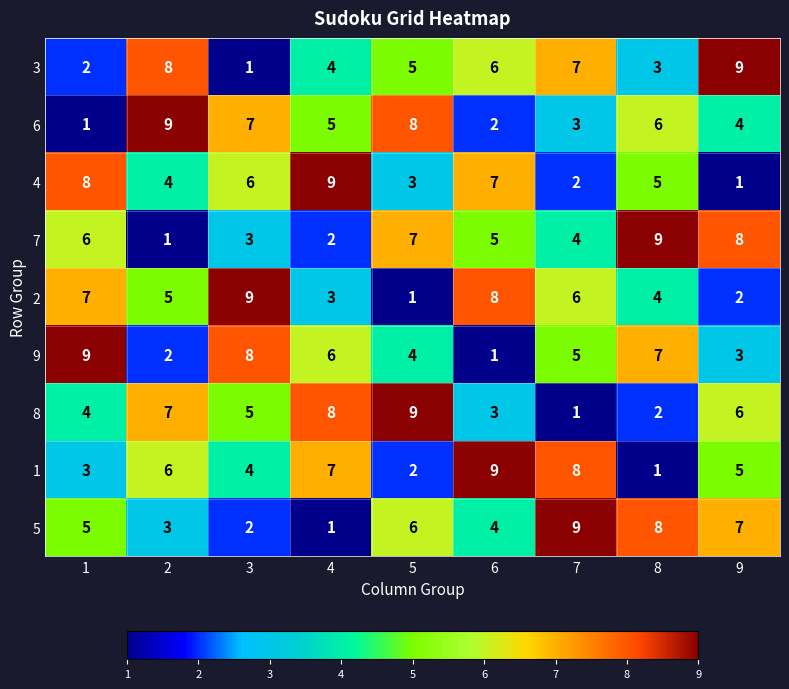

The 3 series shows 6 at 9. True or false?

False